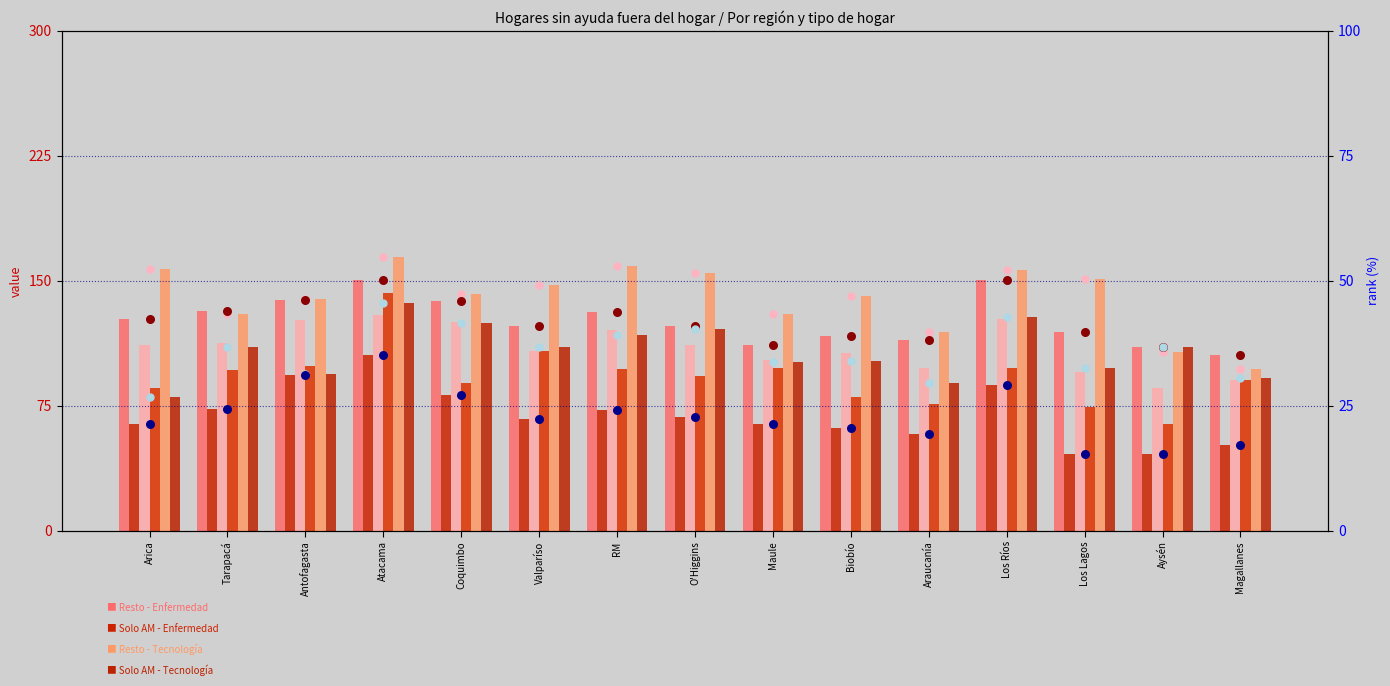

Is the value of Solo AM - Ayuda Financiera at Maule greater than the value of Resto - Enfermedad at O'Higgins?

No